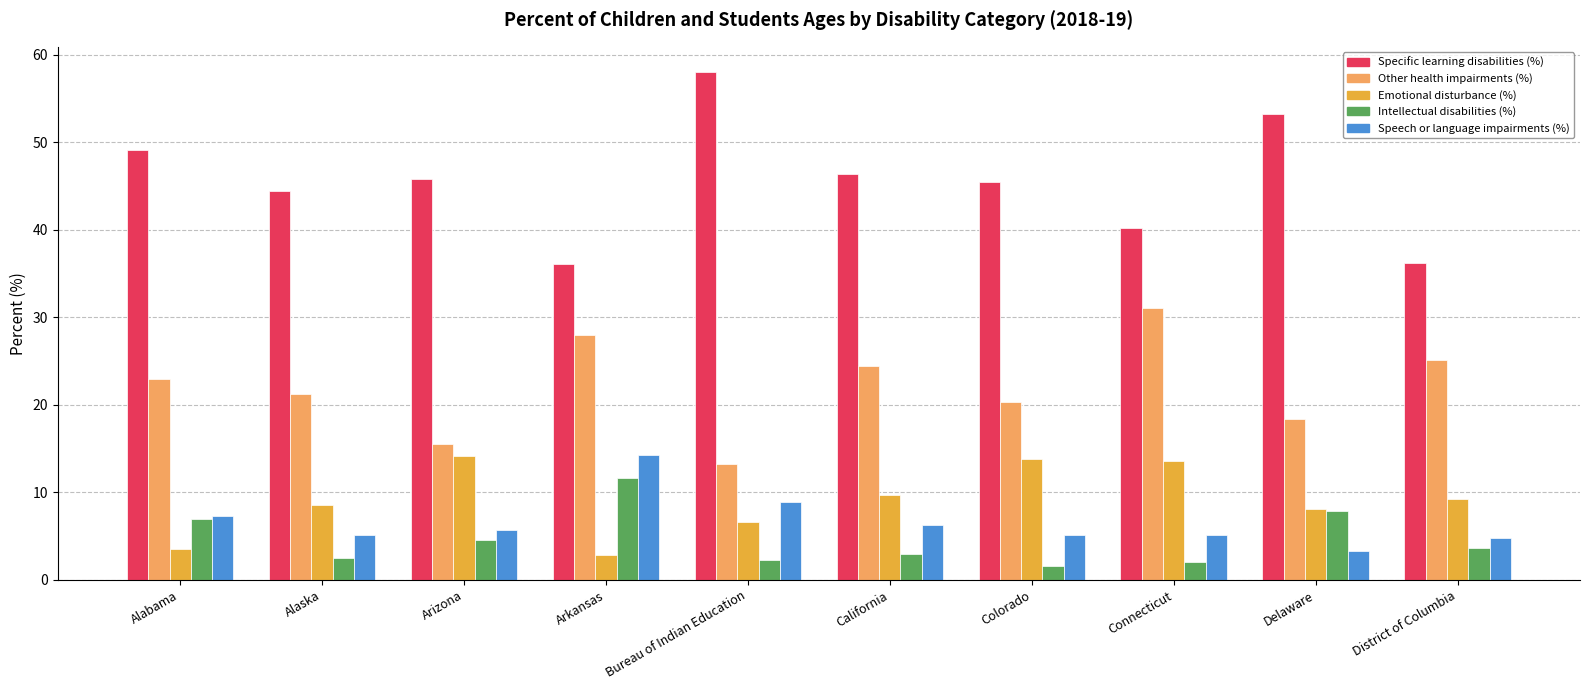

Which series has the largest range (max minus min)?

Specific learning disabilities (%)